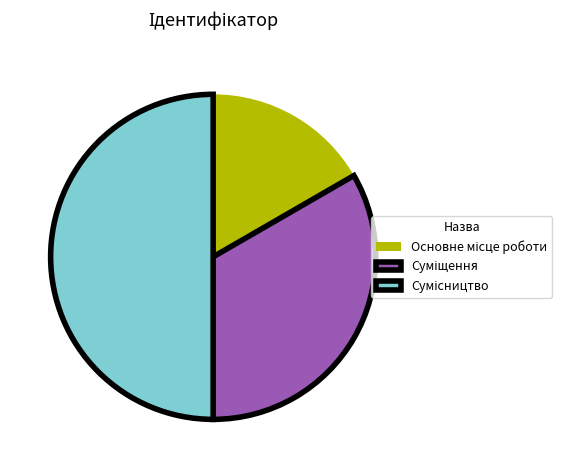

Does Основне місце роботи account for over 50% of the chart?

No